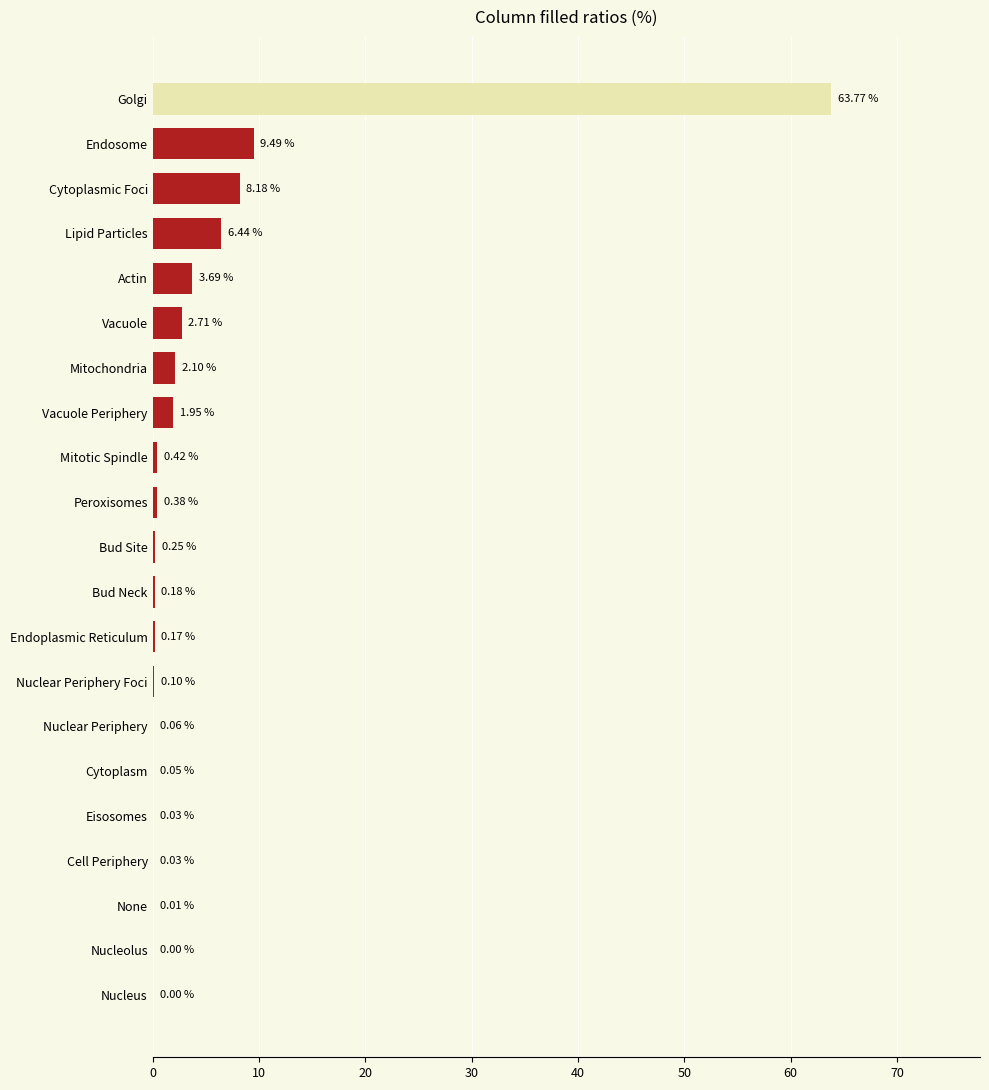

At which label is the value closest to 31?

Endosome